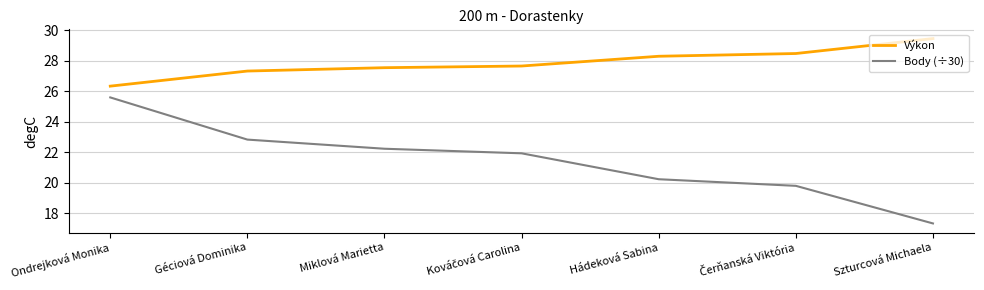

Which series has the largest range (max minus min)?

Body (÷30)